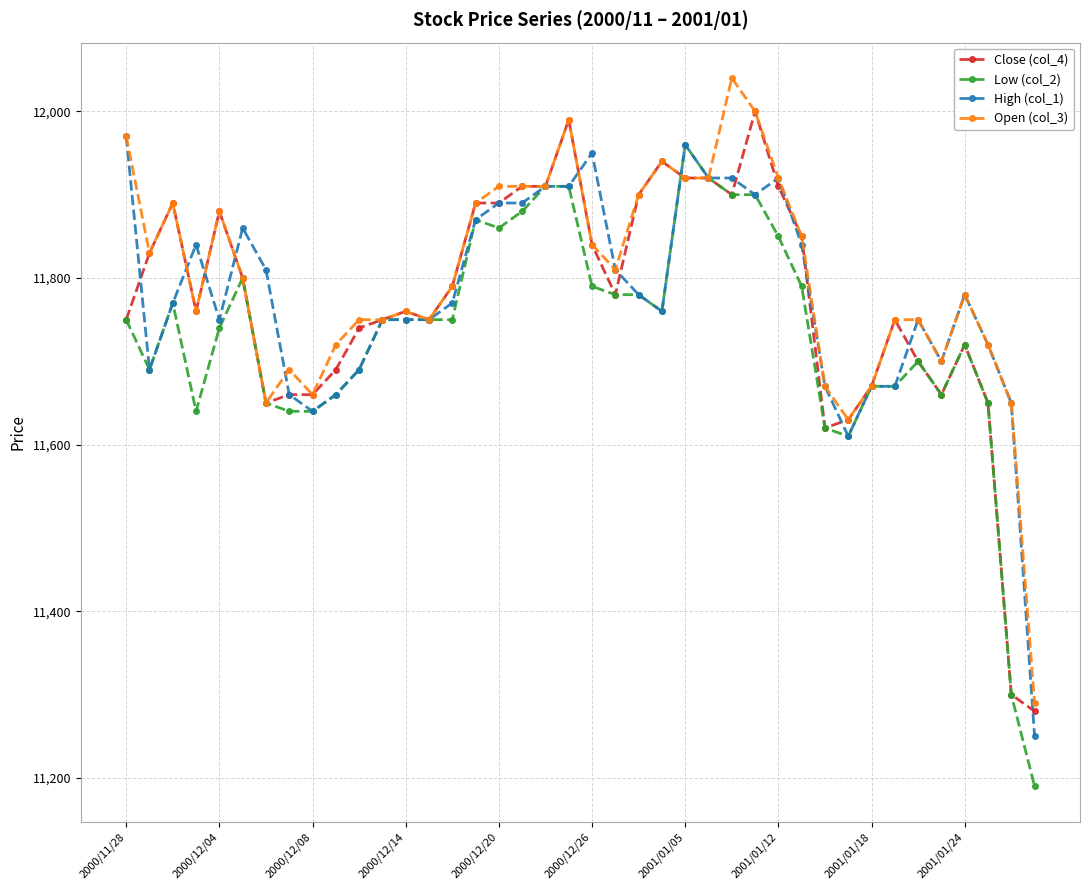

What is the value of the Open (col_3) point at the 2nd from the left?

11830